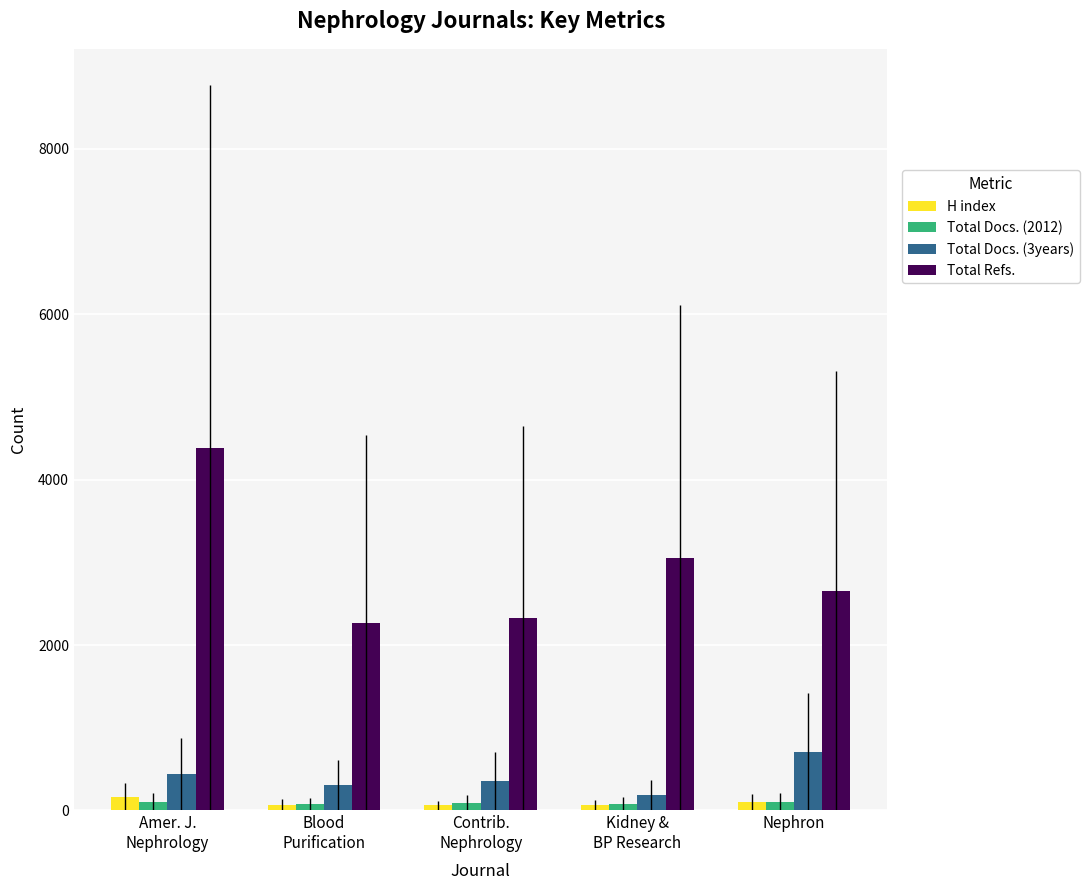

What position from the left is Nephron?

5